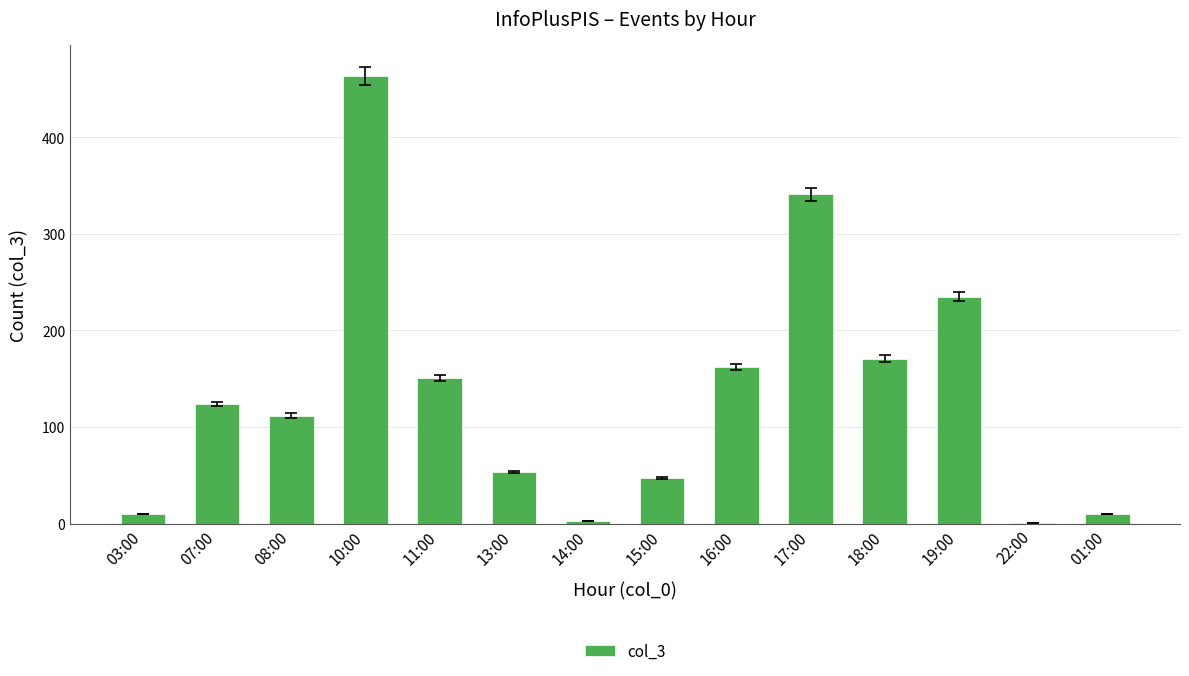

Which has a higher value, 15:00 or 14:00?

15:00